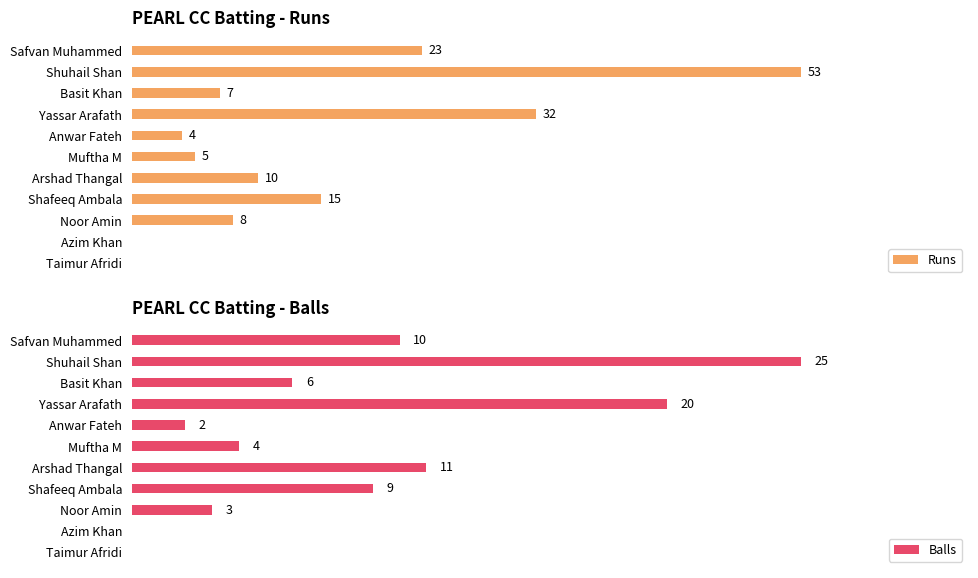

What value does the Runs series have at Yassar Arafath, to the nearest 10?

30